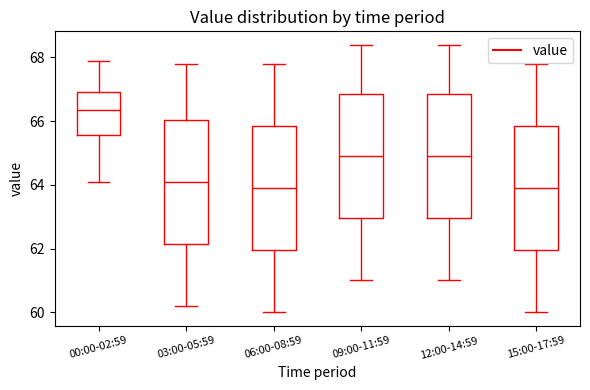

Reading left to right, read every box against the y-axis: the position of its median line, the range the box covers, and the ends of its whiskers. The values are not printed on the chart, so give them approximately, as read against the axis.

00:00-02:59: median 66.4, box 65.6 to 67.0, whiskers 64.2 to 68.0
03:00-05:59: median 64.2, box 62.2 to 66.0, whiskers 60.2 to 67.8
06:00-08:59: median 64.0, box 62.0 to 65.8, whiskers 60.0 to 67.8
09:00-11:59: median 65.0, box 63.0 to 66.8, whiskers 61.0 to 68.4
12:00-14:59: median 65.0, box 63.0 to 66.8, whiskers 61.0 to 68.4
15:00-17:59: median 64.0, box 62.0 to 65.8, whiskers 60.0 to 67.8